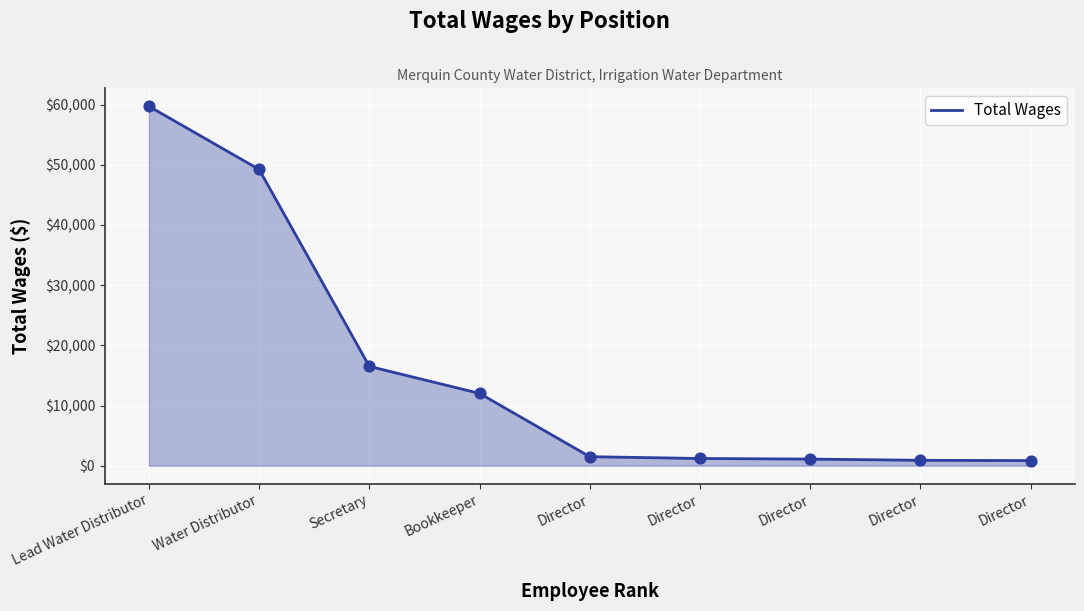

Between Lead Water Distributor and Director, which is larger?

Lead Water Distributor